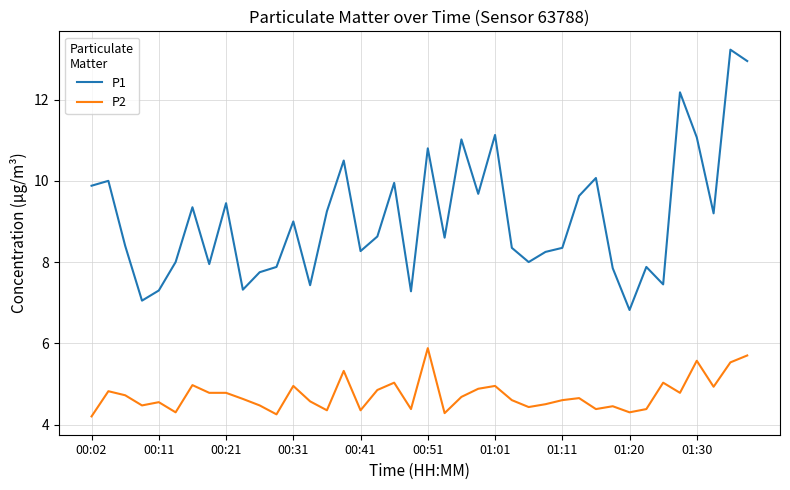

List the series in order of their overall mean, highest first.

P1, P2